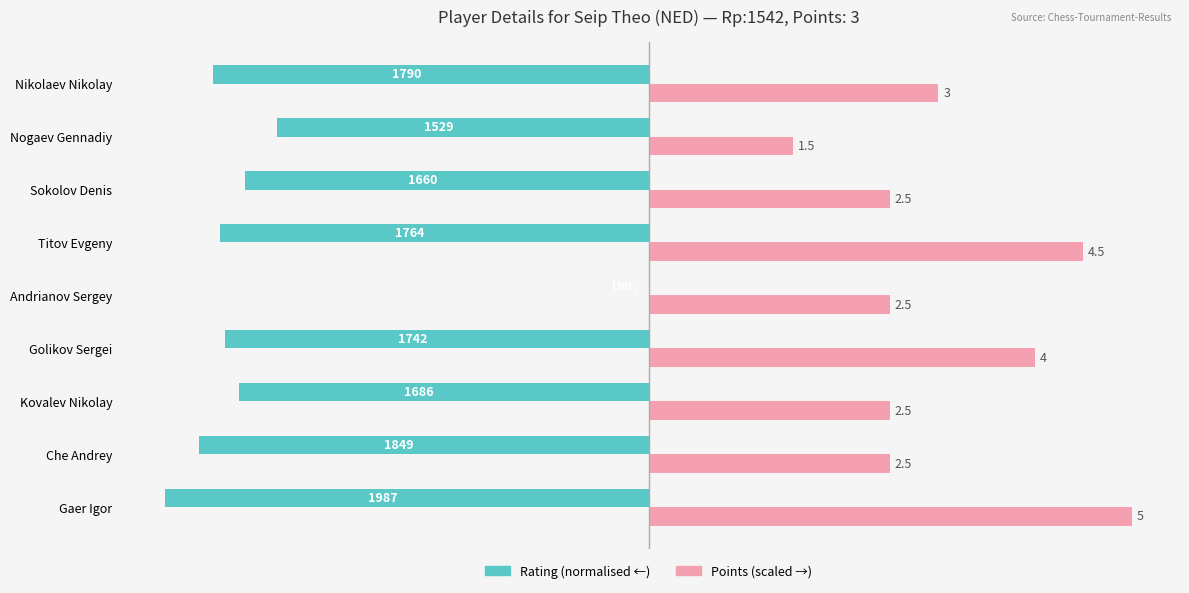

Reading left to right, extract all data points from this chart.

Rating (normalised): -100.0	-93.1	-84.9	-87.7	0.0	-88.8	-83.5	-77.0	-90.1
Points (scaled): 100.0	50.0	50.0	80.0	50.0	90.0	50.0	30.0	60.0